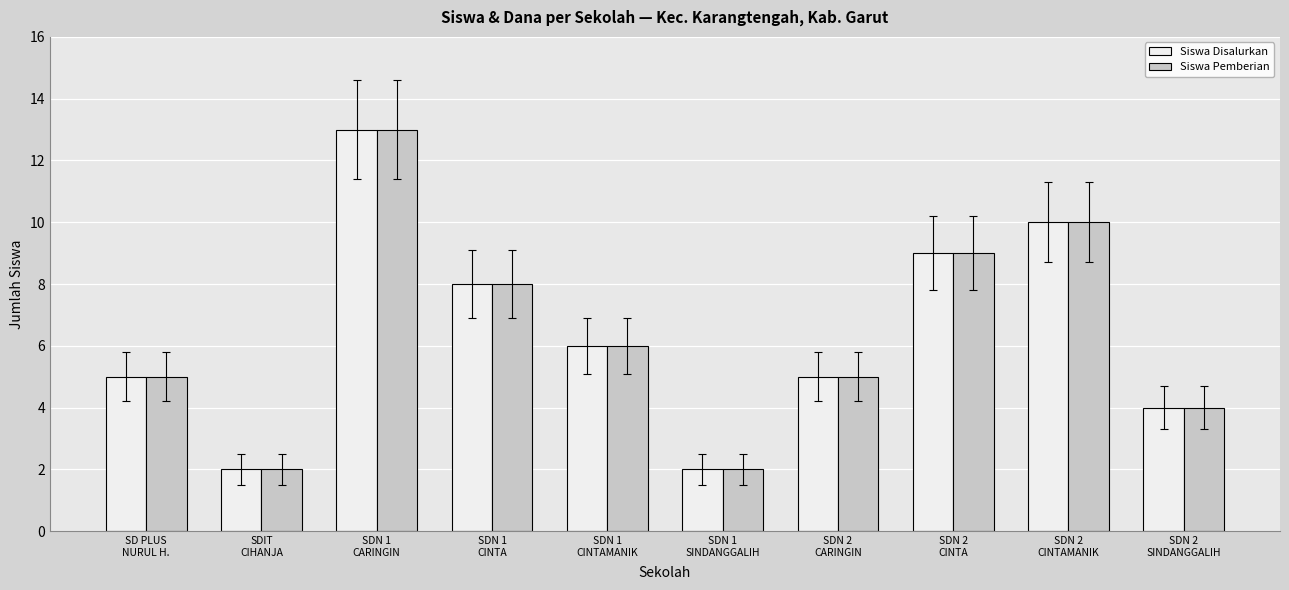

What is the sum of all Siswa Disalurkan values?

64